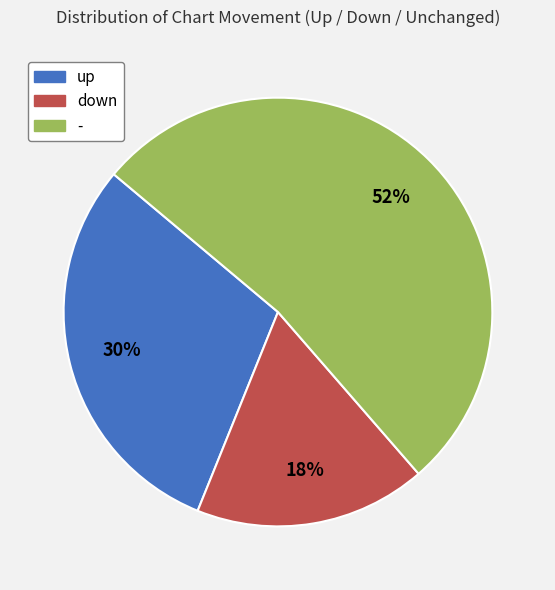

Does any single category account for the majority?

Yes